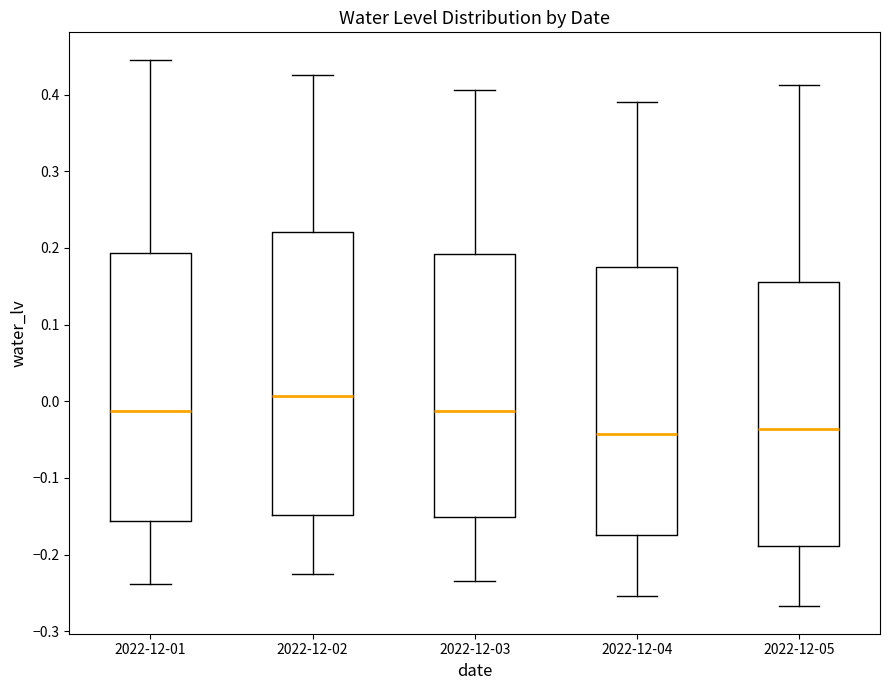

Where is the lower edge of the box for 2022-12-02 on the y-axis? The values are not printed on the chart, so give them approximately, as read against the axis.

-0.15